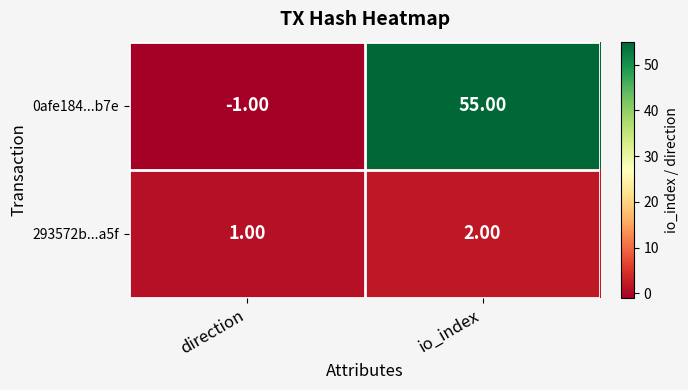

Rank the categories by 293572b...a5f value from highest to lowest.

io_index, direction